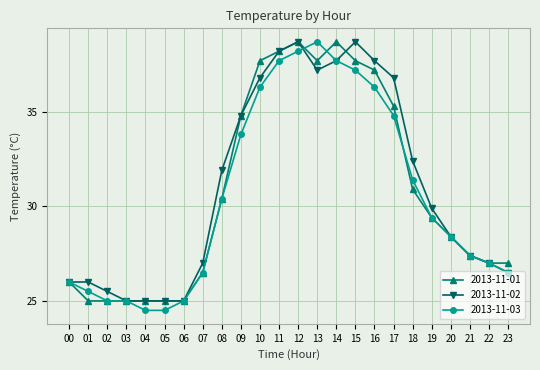

Is it true that 2013-11-01 equals 24.9 at 11?

False